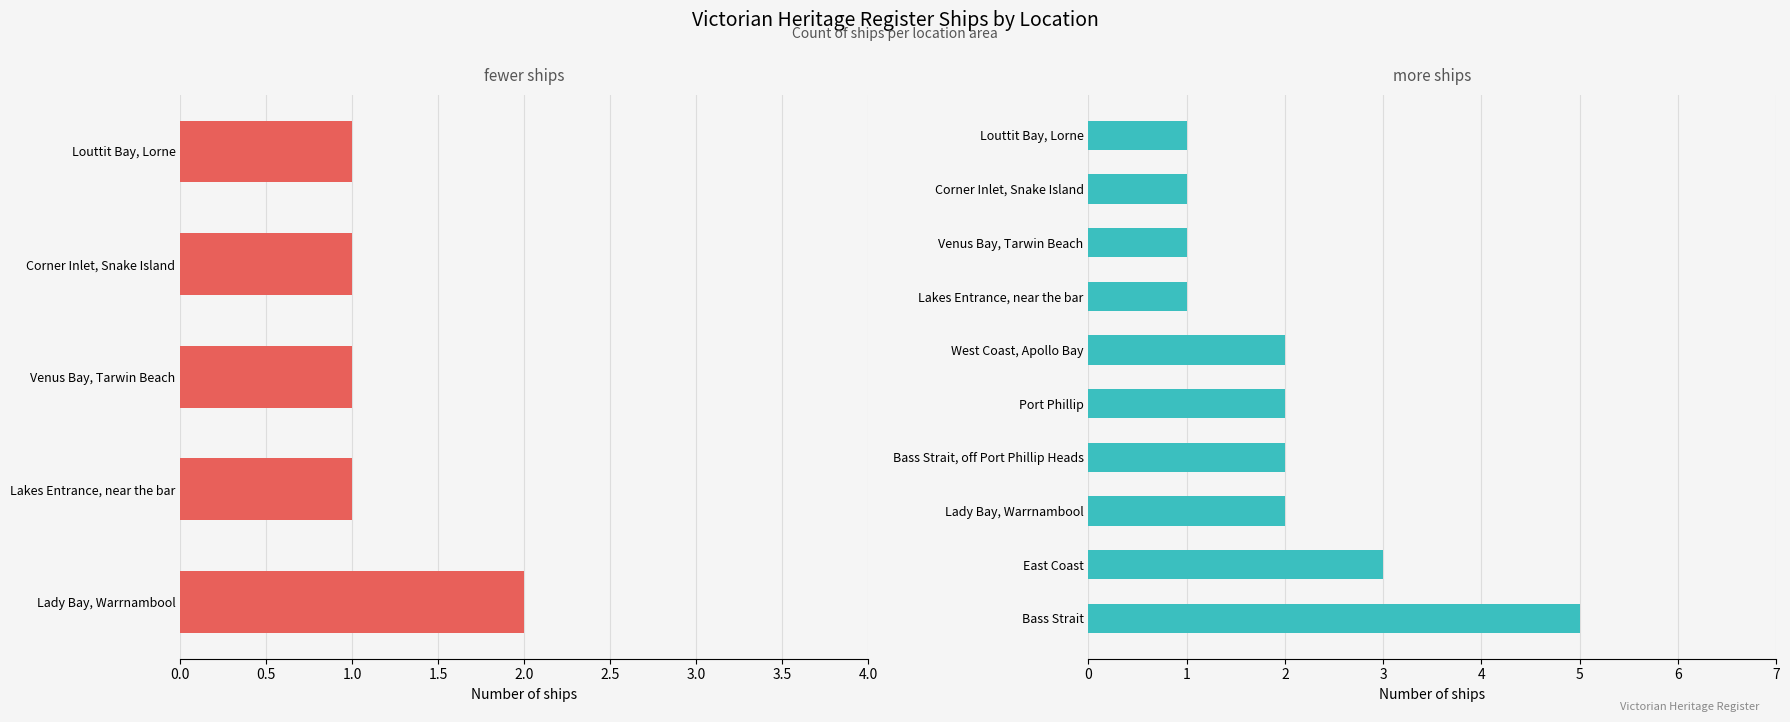

Rank the categories by value from lowest to highest.

Lakes Entrance, near the bar, Venus Bay, Tarwin Beach, Corner Inlet, Snake Island, Louttit Bay, Lorne, Port Phillip, West Coast, Apollo Bay, Lady Bay, Warrnambool, Bass Strait, off Port Phillip Heads, East Coast, Bass Strait